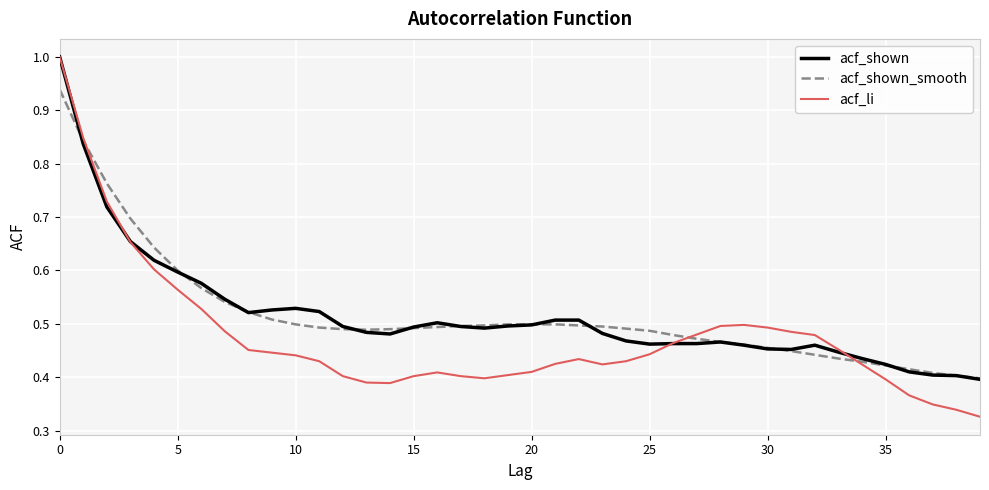

What is the greatest value displayed?

1.0